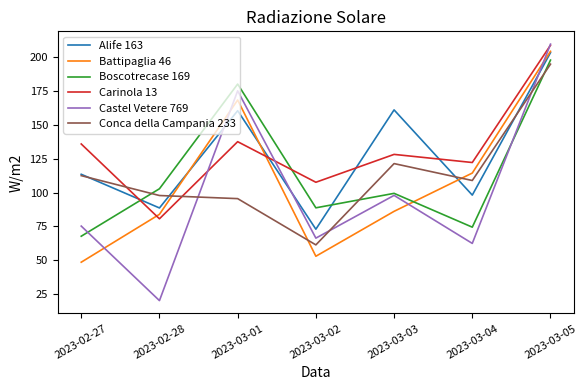

True or false: Castel Vetere 769 and Alife 163 intersect in this chart.

True